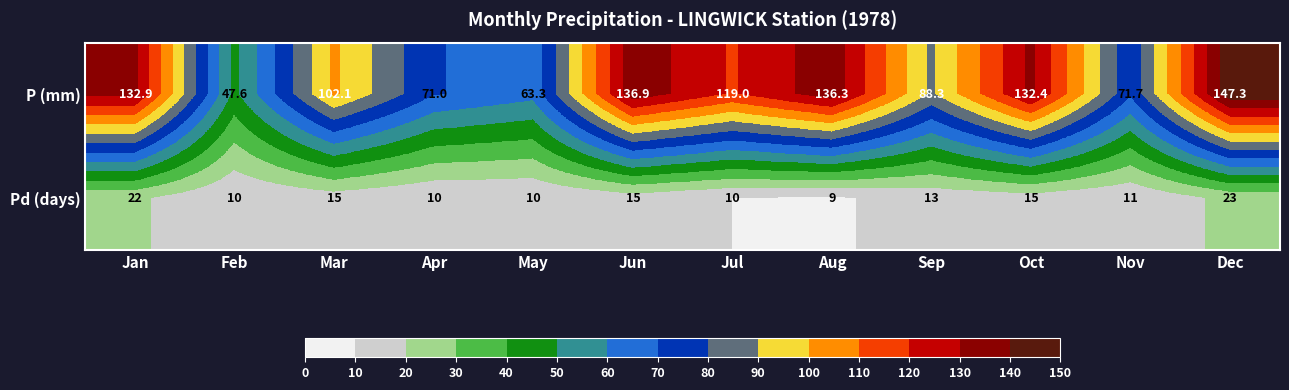

What is the minimum value shown in the chart?

9.0